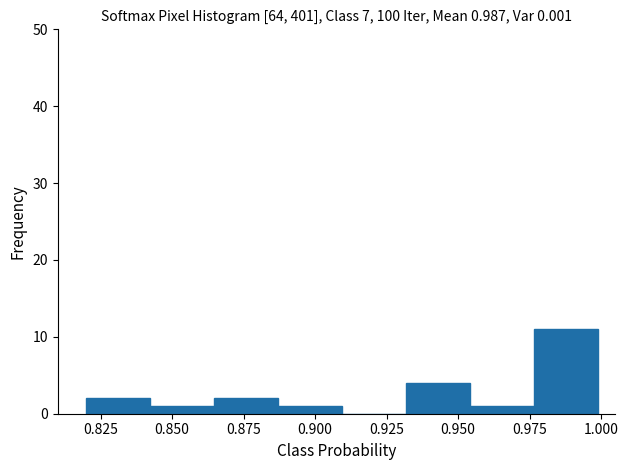

Over which range of the x-axis is the bar tallest?

0.975 to 1.000